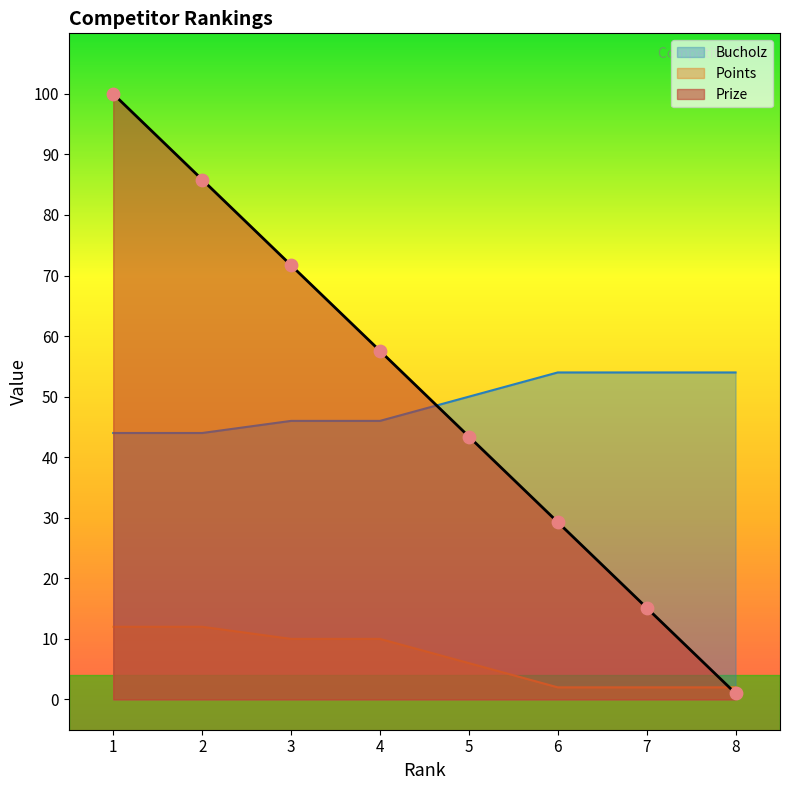

At which category is the sum across all series the highest?

1